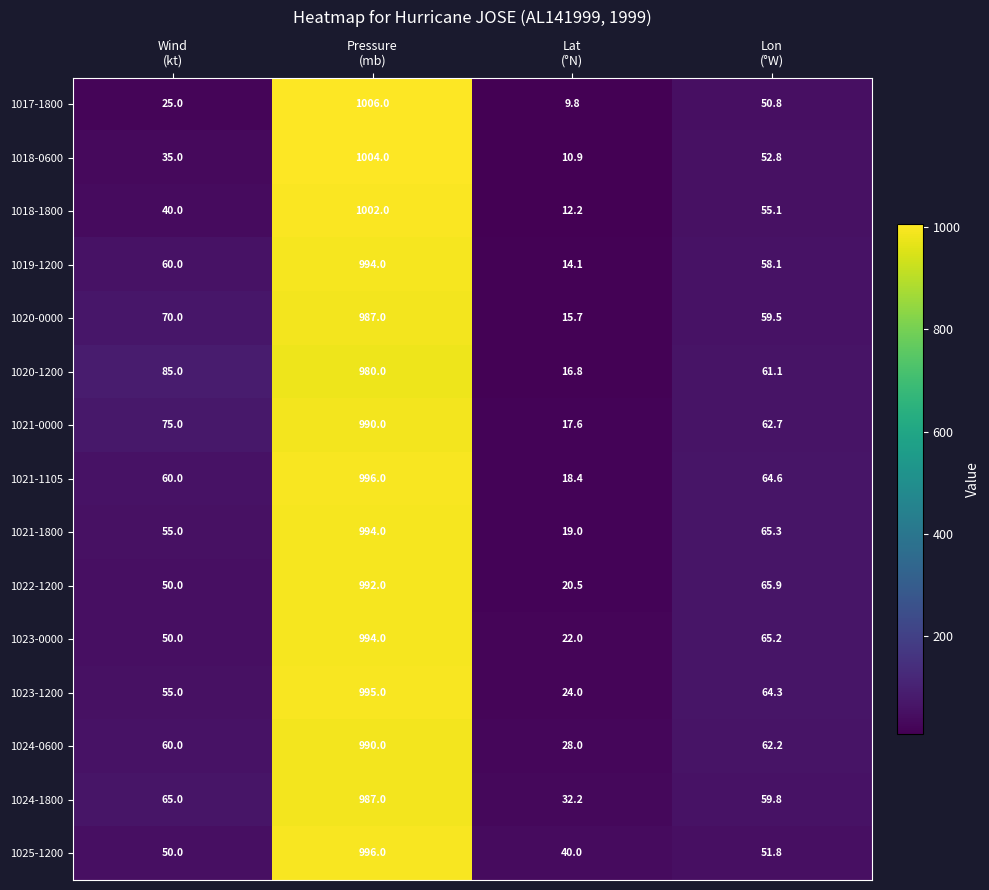

What is the sum of all 1018-0600 values?

1102.7